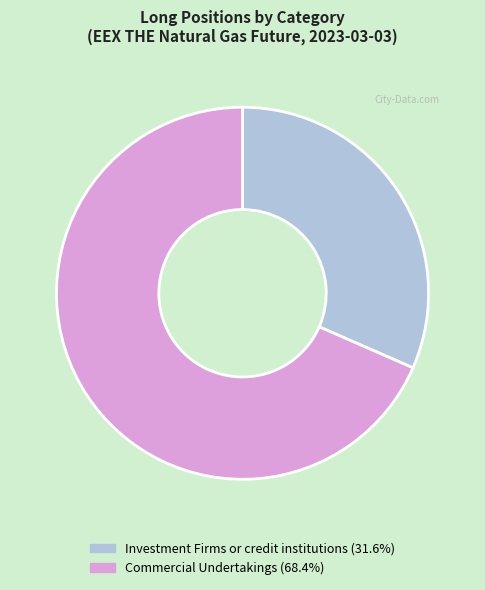

What is the ratio of the value at Commercial Undertakings (68.4%) to the value at Investment Firms or credit institutions (31.6%)?

2.2